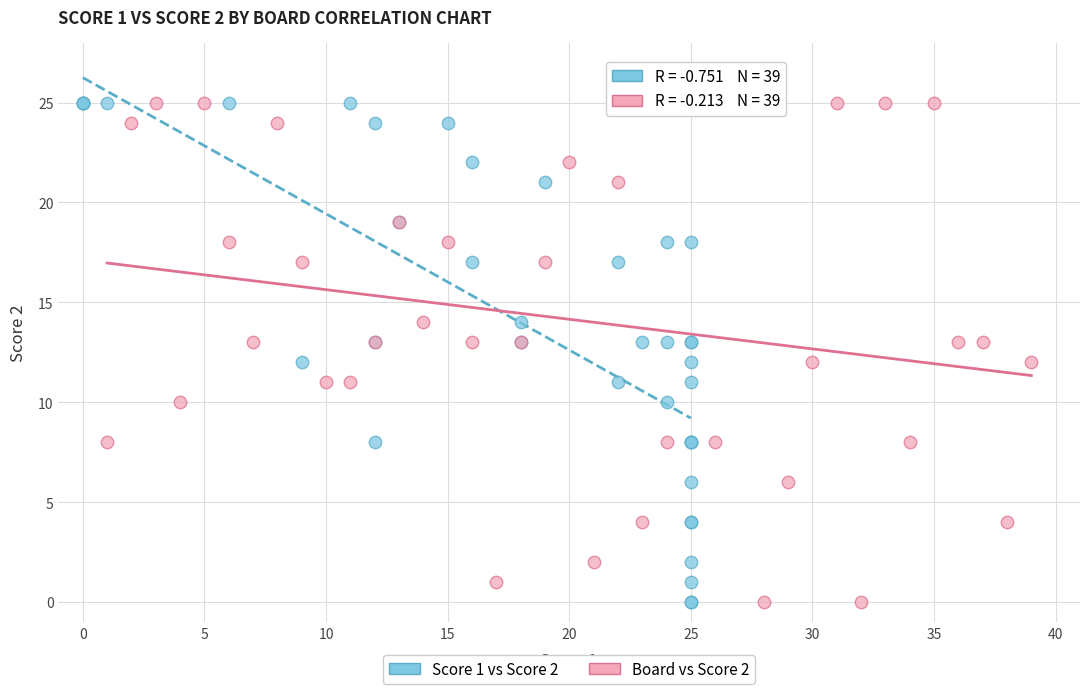

What are all the series names shown in the legend?

Score 1 vs Score 2, Board vs Score 2